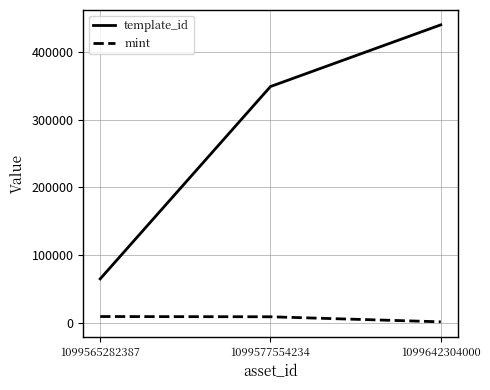

How many values in the template_id series are below 349523?

1